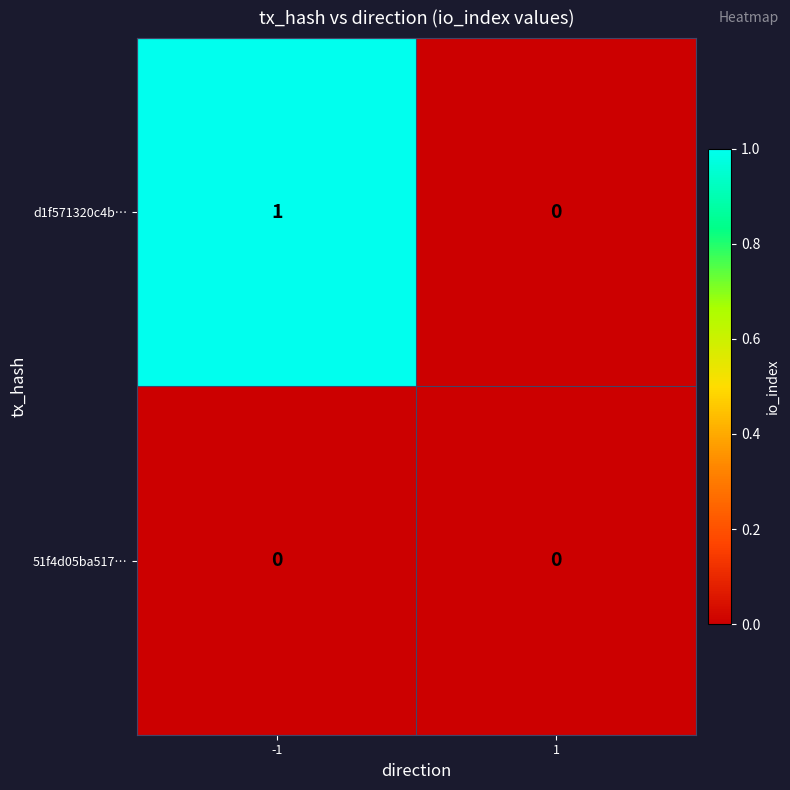

The d1f571320c4b… series shows 0 at 1. True or false?

True